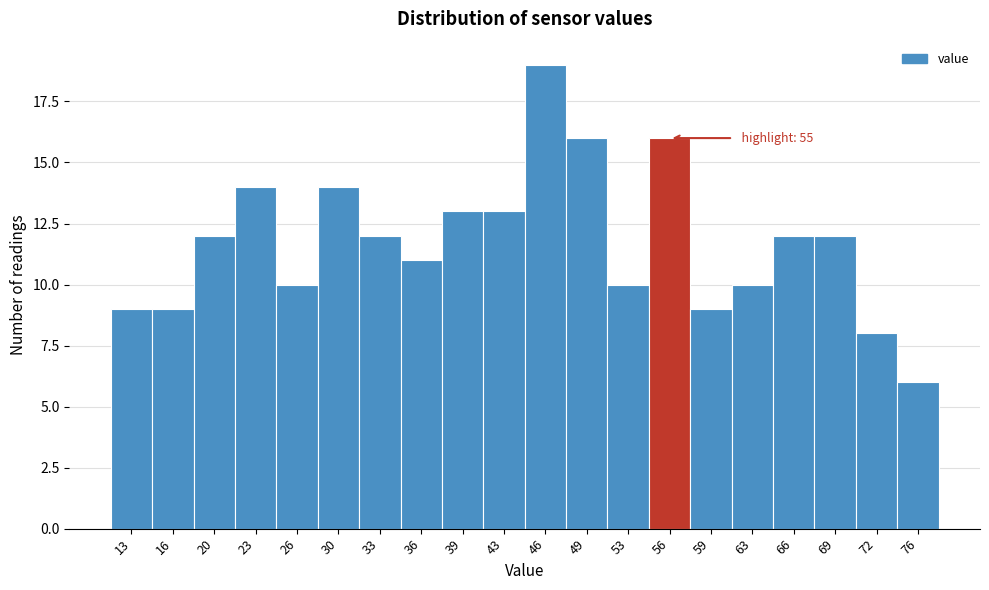

Which range on the x-axis has the tallest bar?

44.5 to 47.5